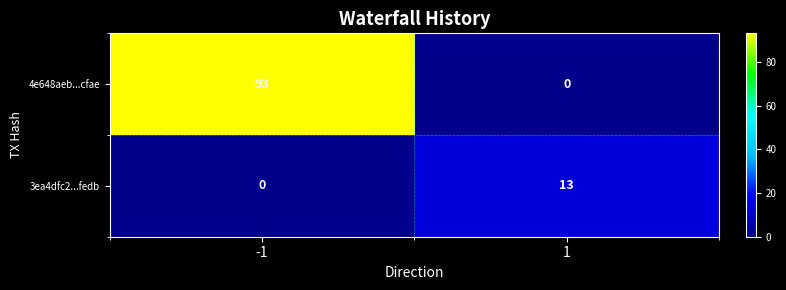

Which series changed the most between -1 and 1?

4e648aeb...cfae